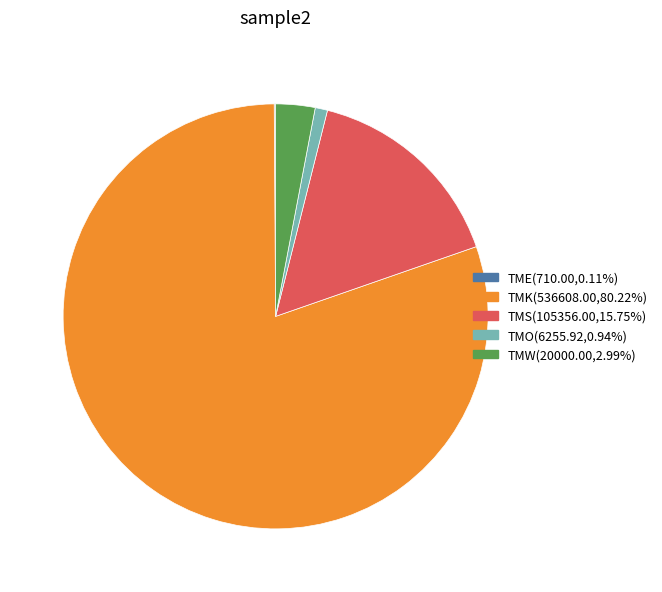

Is there any slice that represents more than half of the pie?

Yes